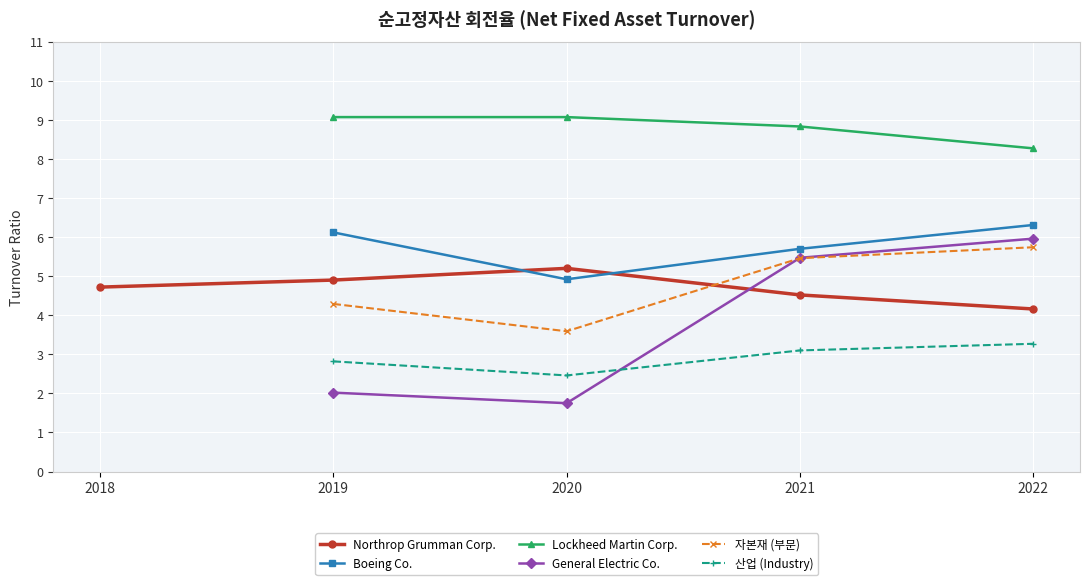

Reading left to right, transcribe all the data shown in this chart.

Northrop Grumman Corp.: 4.7	4.9	5.2	4.5	4.2
Boeing Co.: 0.0	6.1	4.9	5.7	6.3
Lockheed Martin Corp.: 0.0	9.1	9.1	8.8	8.3
General Electric Co.: 0.0	2.0	1.8	5.5	6.0
자본재 (부문): 0.0	4.3	3.6	5.5	5.7
산업 (Industry): 0.0	2.8	2.5	3.1	3.3